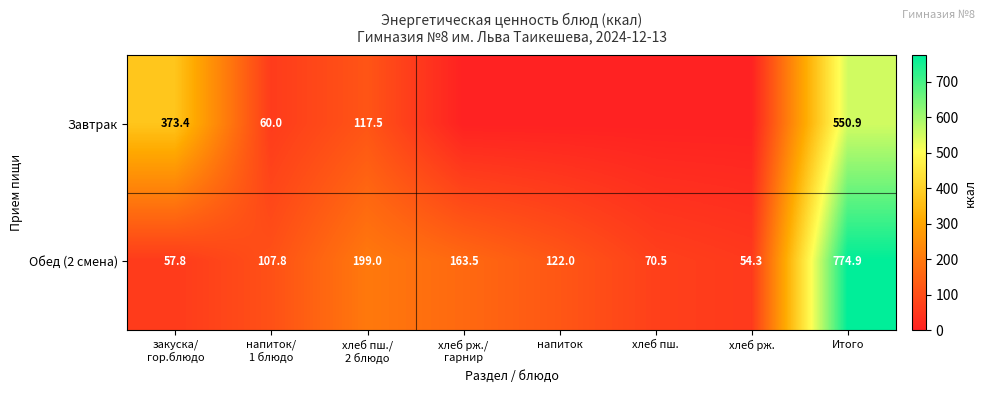

Rank the series at хлеб пш./
2 блюдо from highest to lowest value.

Обед (2 смена), Завтрак